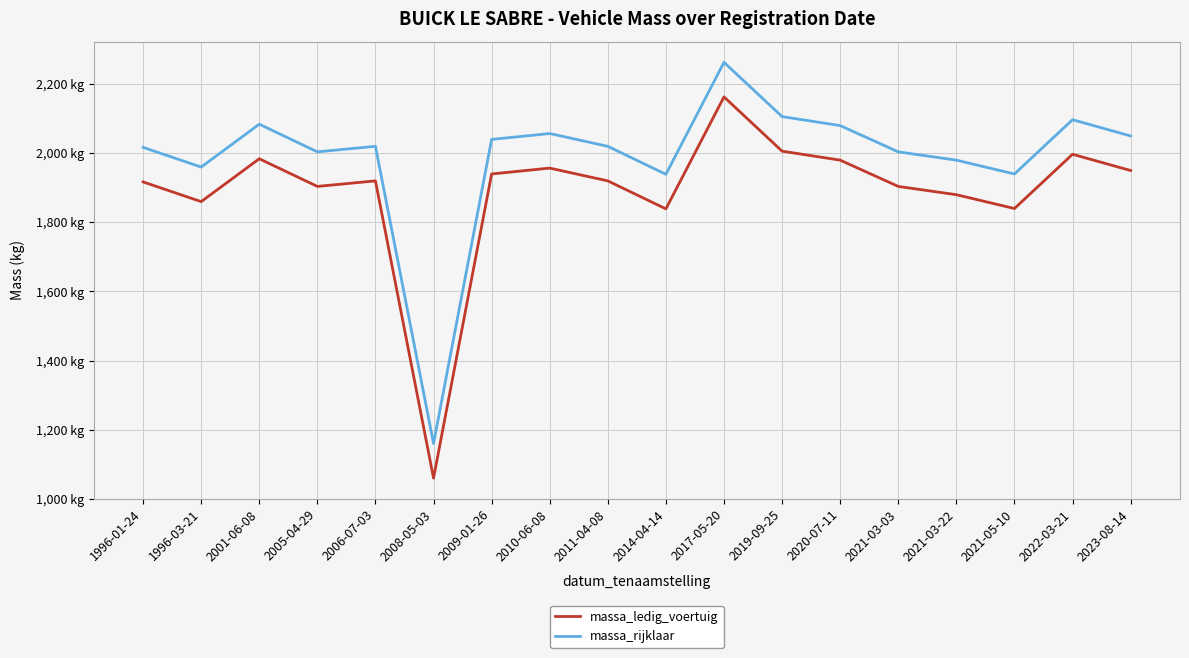

How many interior local peaks does the massa_rijklaar series have?

5